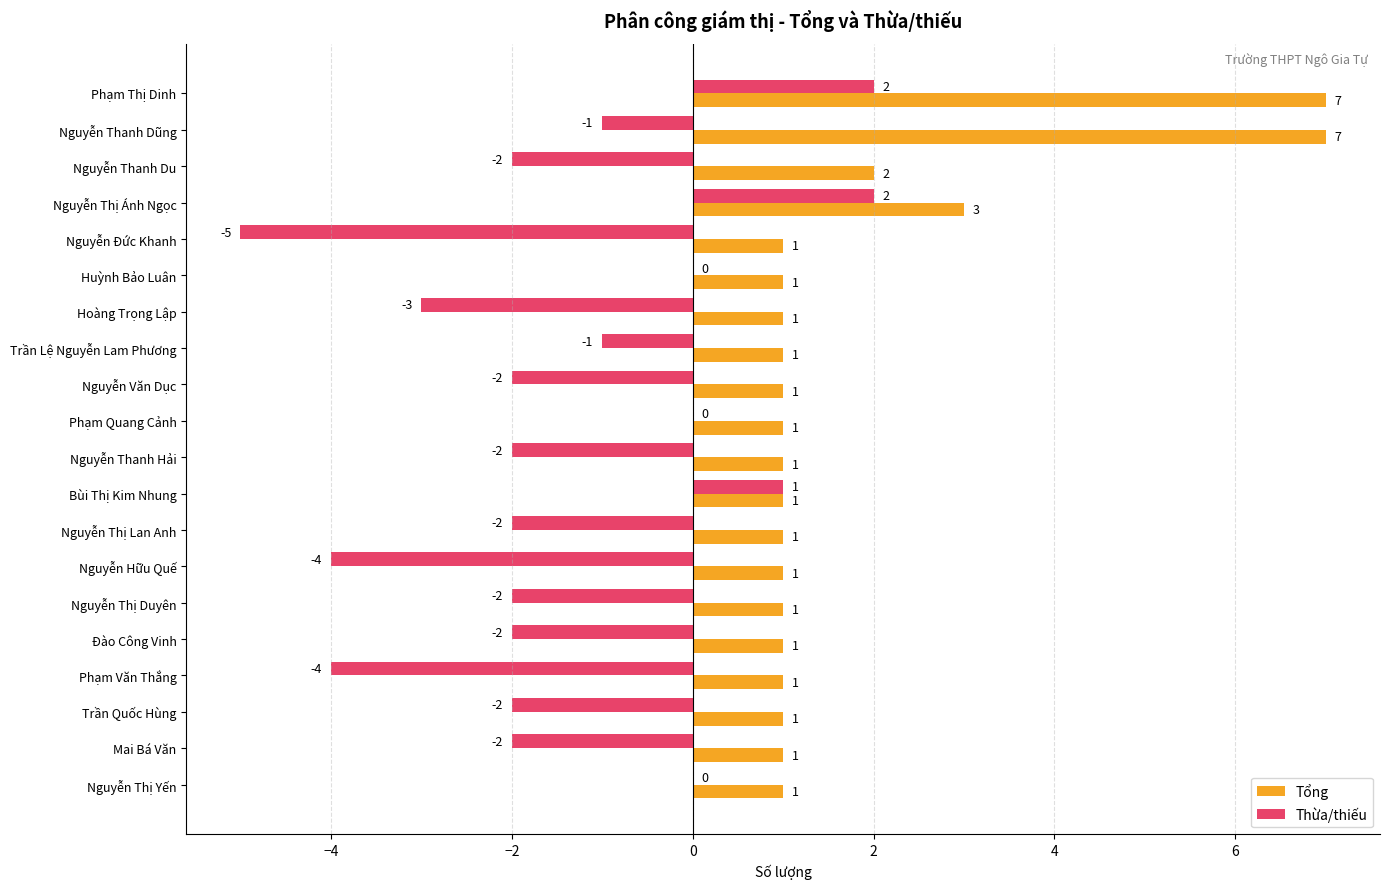

What is the sum of all Thừa/thiếu values?

-29